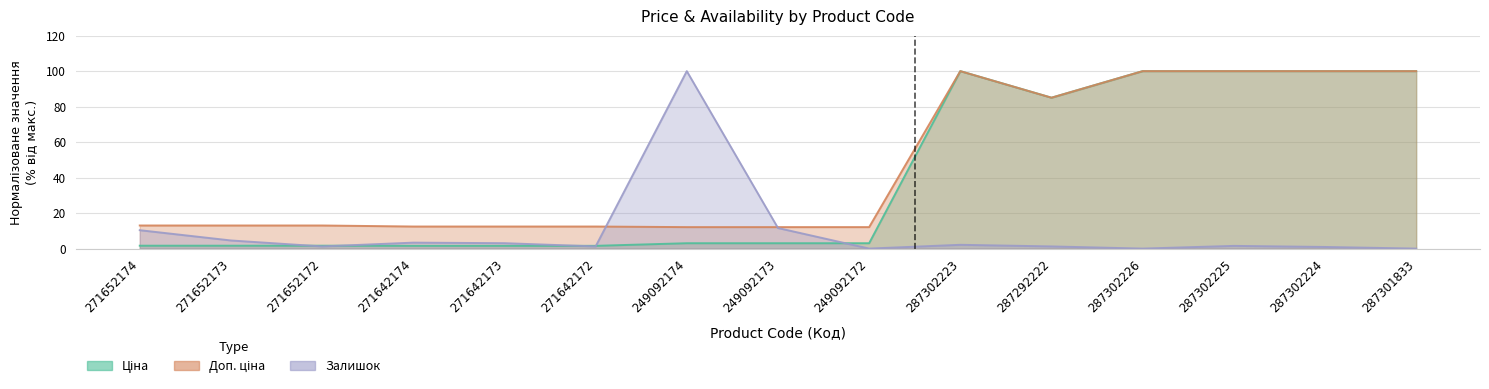

Between which two adjacent categories do Залишок and Доп. ціна first intersect?

271642172 and 249092174